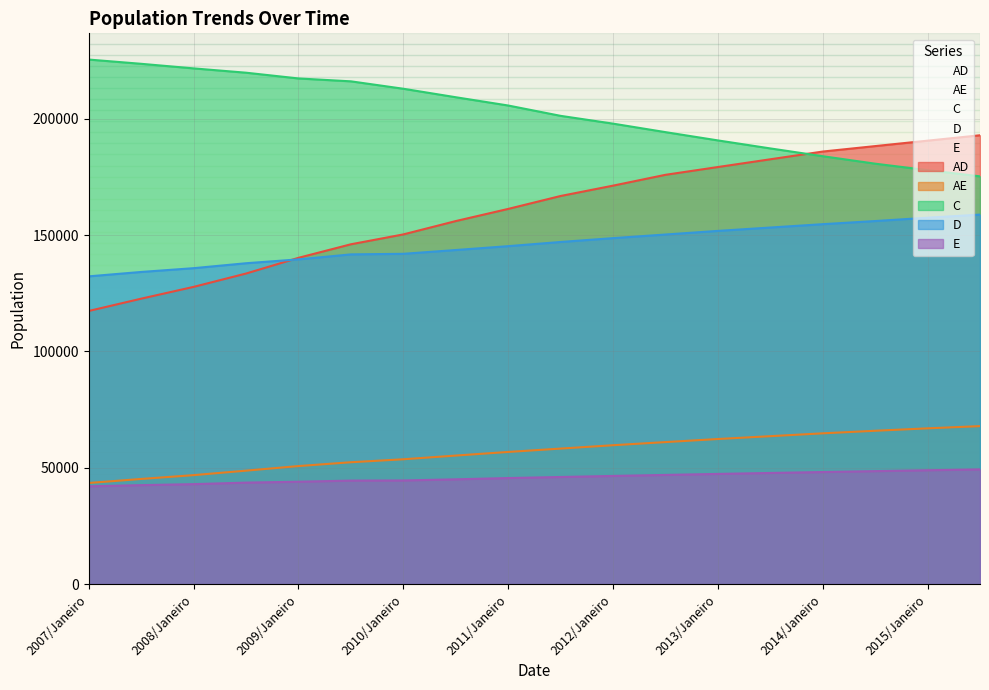

True or false: C and AD intersect in this chart.

True